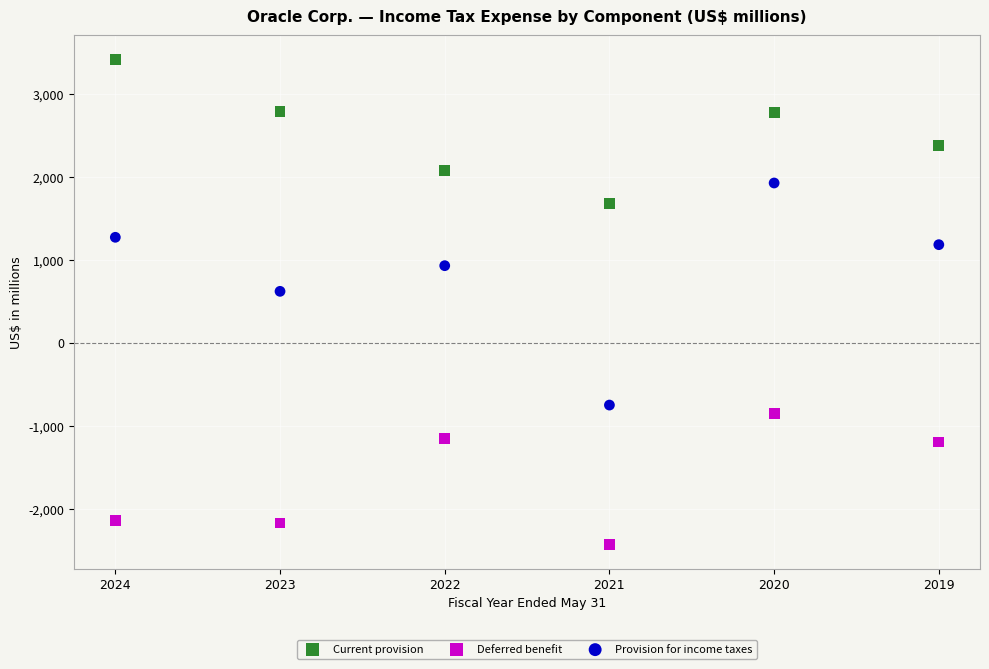

Which series reaches the maximum Y coordinate?

Current provision